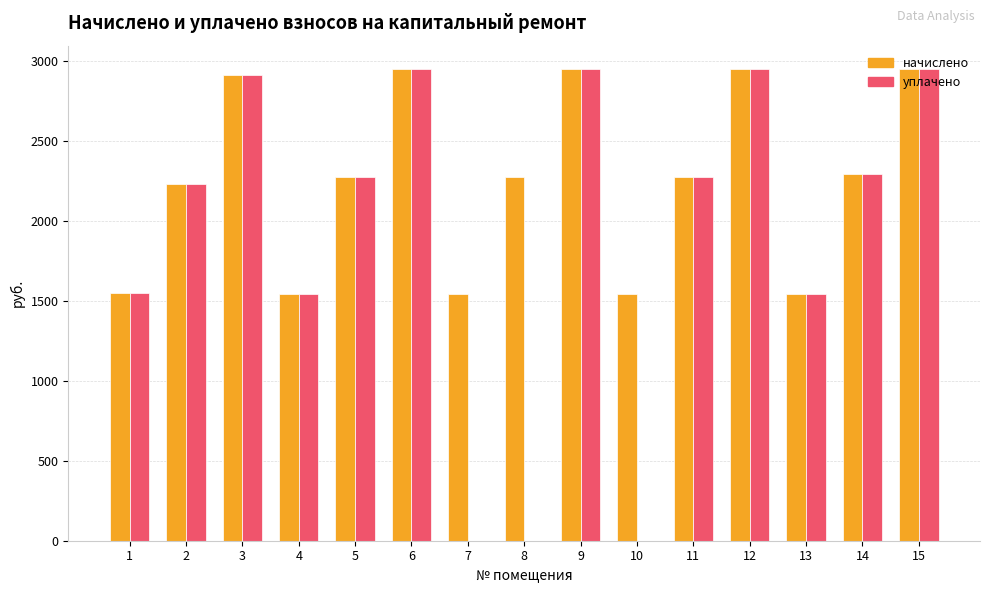

What are all the series names shown in the legend?

начислено, уплачено